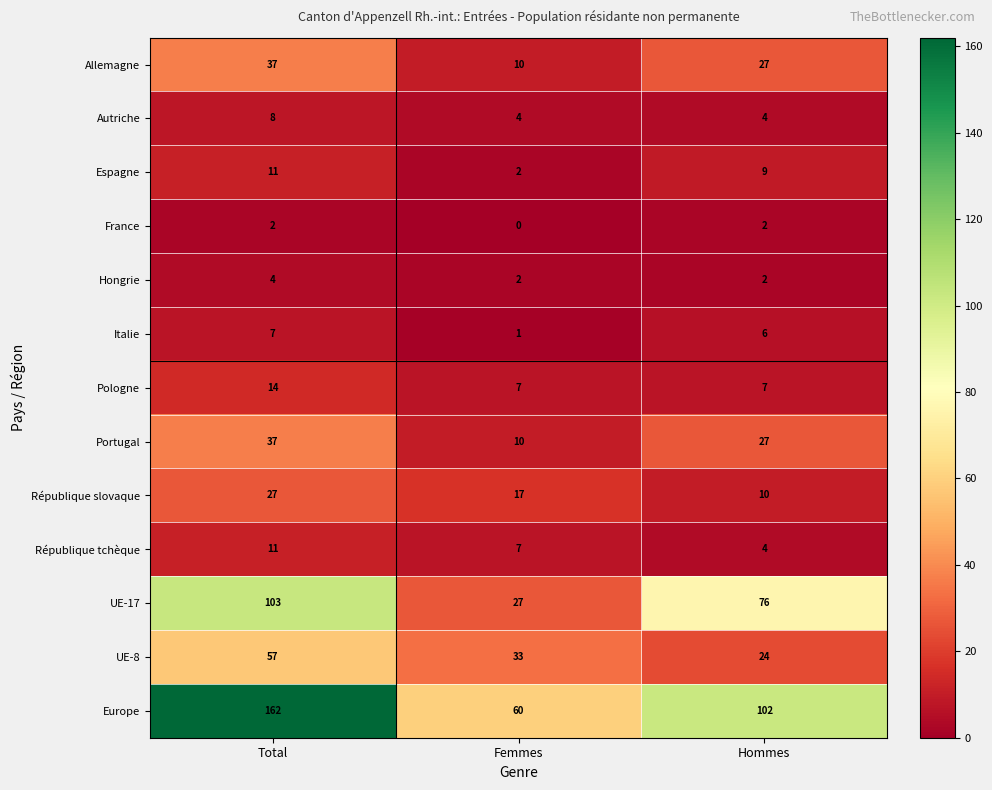

What is the spread (max minus min) of values at Total?

160